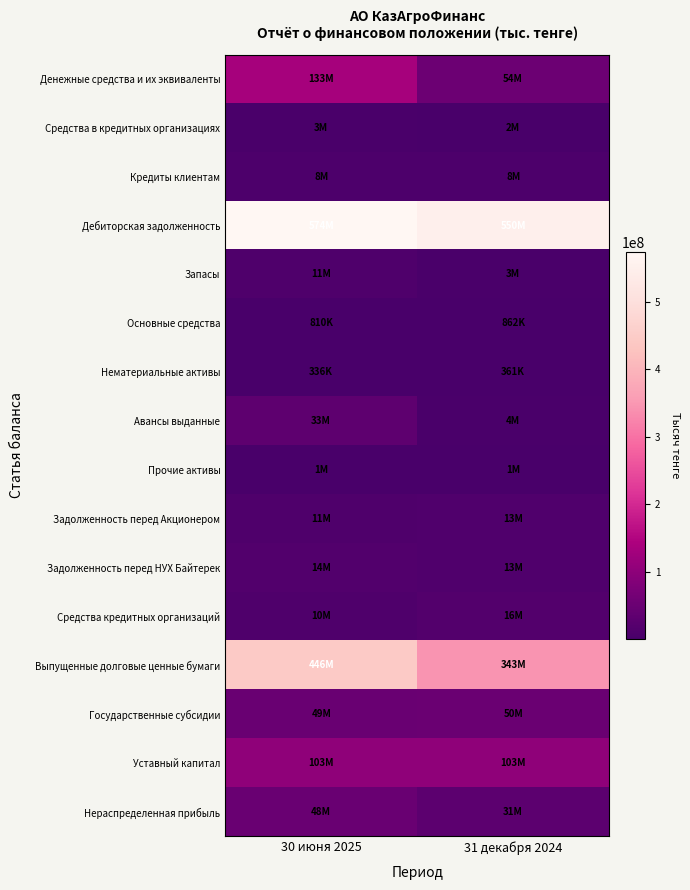

Reading right to left, list all the values displayed in this chart.

Денежные средства и их эквиваленты: 31 декабря 2024=53631090	30 июня 2025=133412998
Средства в кредитных организациях: 31 декабря 2024=2433970	30 июня 2025=2972866
Кредиты клиентам: 31 декабря 2024=7556690	30 июня 2025=7508442
Дебиторская задолженность: 31 декабря 2024=550252407	30 июня 2025=573562621
Запасы: 31 декабря 2024=2984702	30 июня 2025=10927971
Основные средства: 31 декабря 2024=861659	30 июня 2025=809503
Нематериальные активы: 31 декабря 2024=360931	30 июня 2025=335594
Авансы выданные: 31 декабря 2024=4004360	30 июня 2025=32675666
Прочие активы: 31 декабря 2024=1284167	30 июня 2025=1340125
Задолженность перед Акционером: 31 декабря 2024=12949396	30 июня 2025=11318467
Задолженность перед НУХ Байтерек: 31 декабря 2024=13367595	30 июня 2025=13872783
Средства кредитных организаций: 31 декабря 2024=16183877	30 июня 2025=10302280
Выпущенные долговые ценные бумаги: 31 декабря 2024=343171310	30 июня 2025=445559883
Государственные субсидии: 31 декабря 2024=50355083	30 июня 2025=48502661
Уставный капитал: 31 декабря 2024=102837204	30 июня 2025=102837204
Нераспределенная прибыль: 31 декабря 2024=30599602	30 июня 2025=47821151